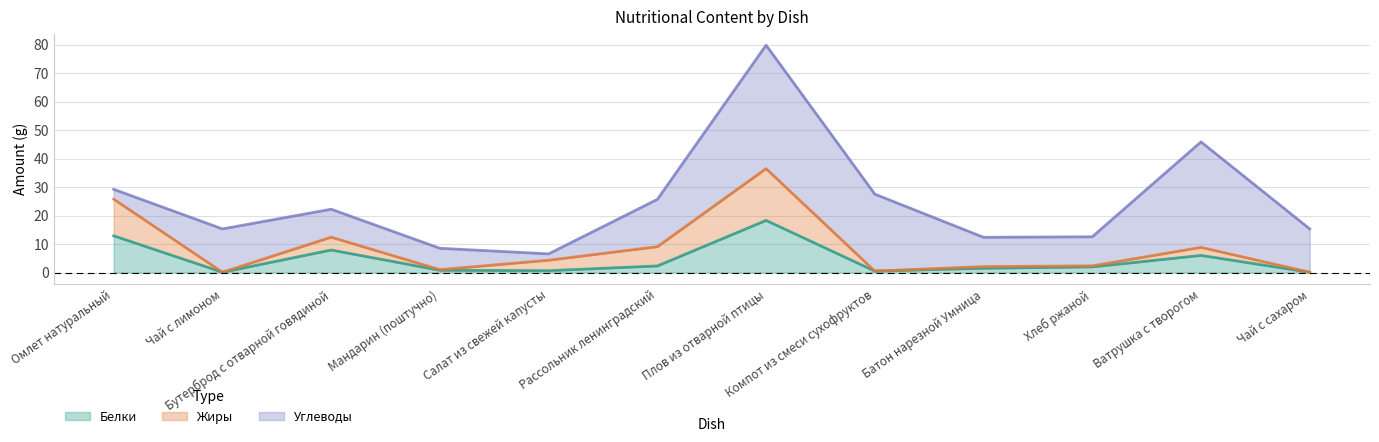

How many lines are shown in the chart?

3